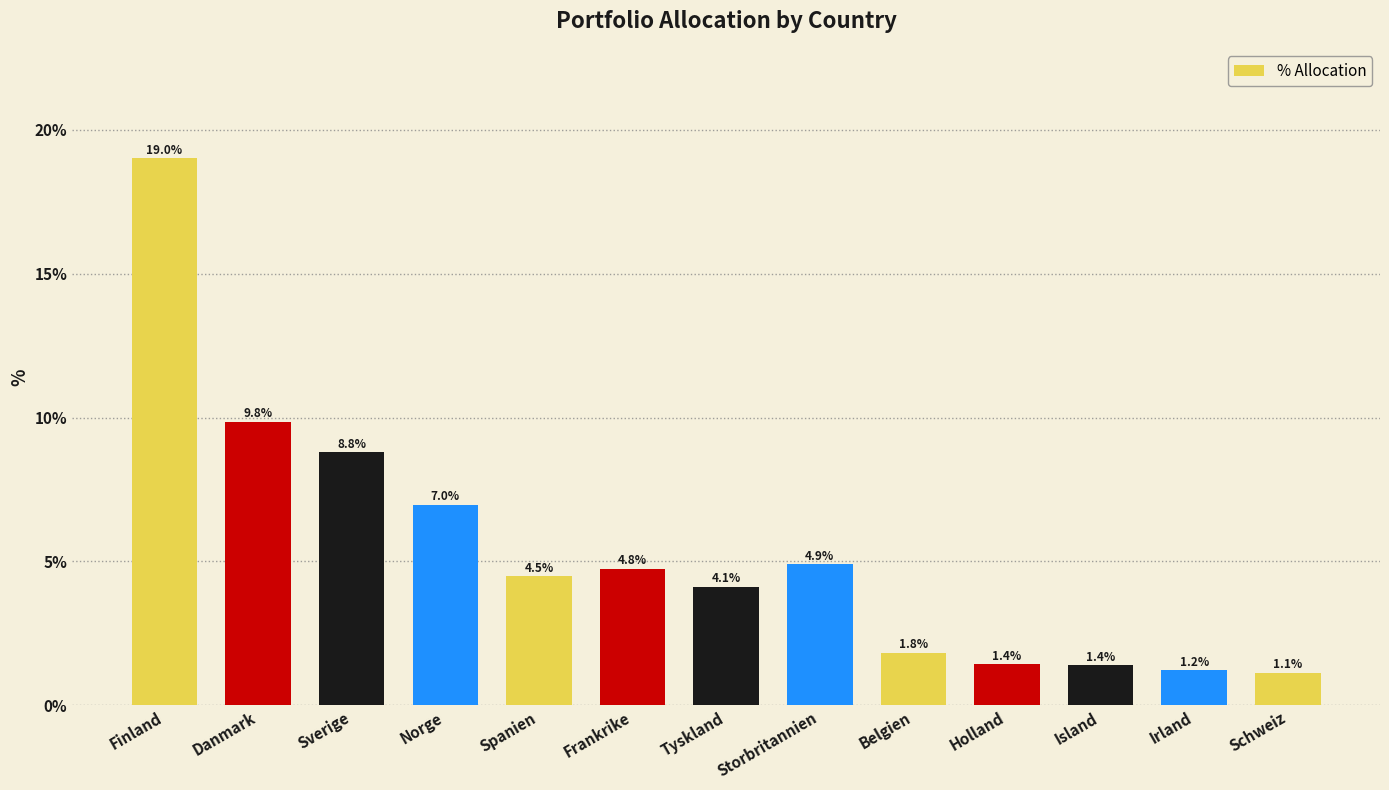

Which label corresponds to the smallest value in the chart?

Schweiz